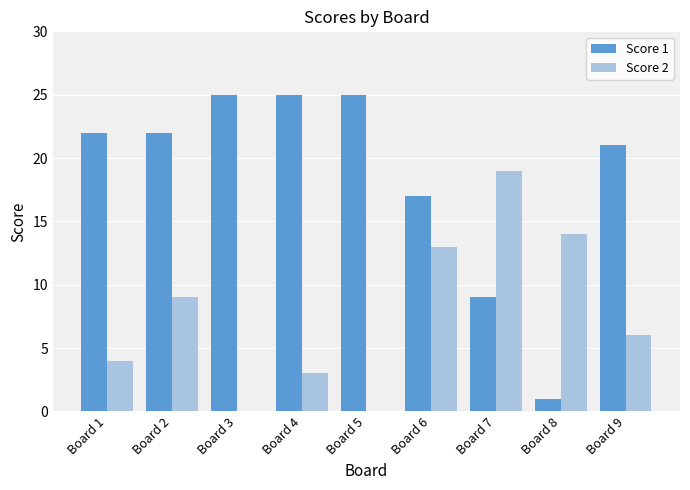

What is the difference between the Score 2 values at Board 9 and Board 6?

7